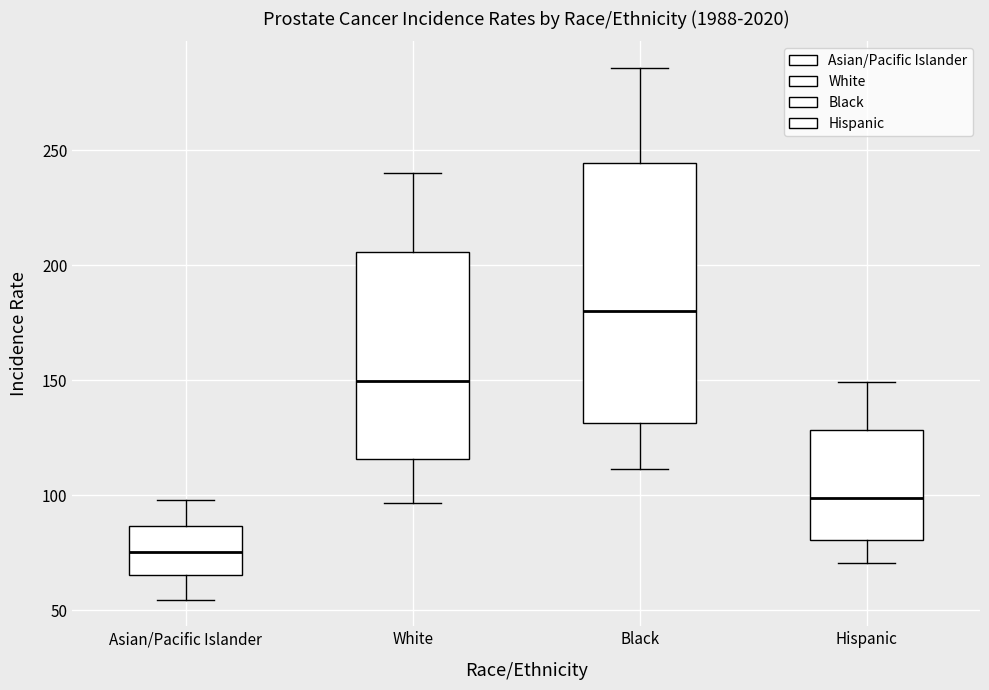

Where is the lower edge of the box for Hispanic on the y-axis? The values are not printed on the chart, so give them approximately, as read against the axis.

80